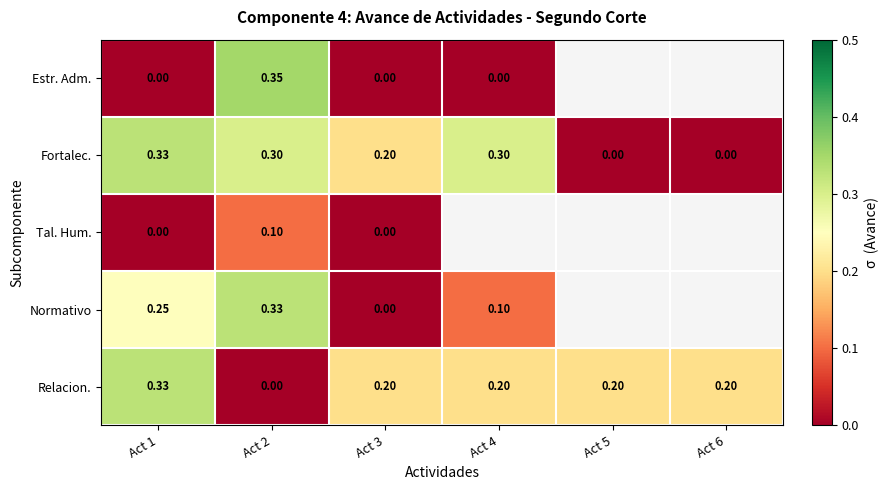

At which category does the chart reach its minimum across all series?

Act 1